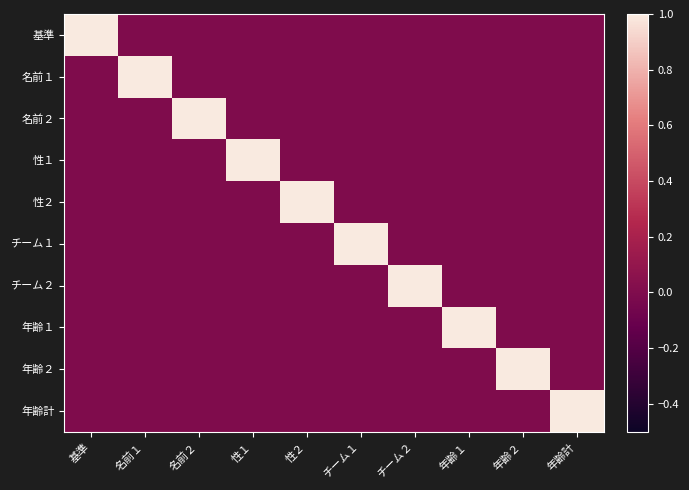

Which series has the widest spread of values?

基準